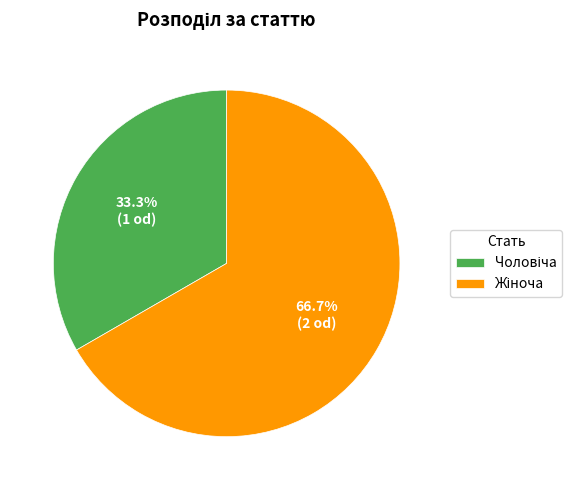

Is there any slice that represents more than half of the pie?

Yes